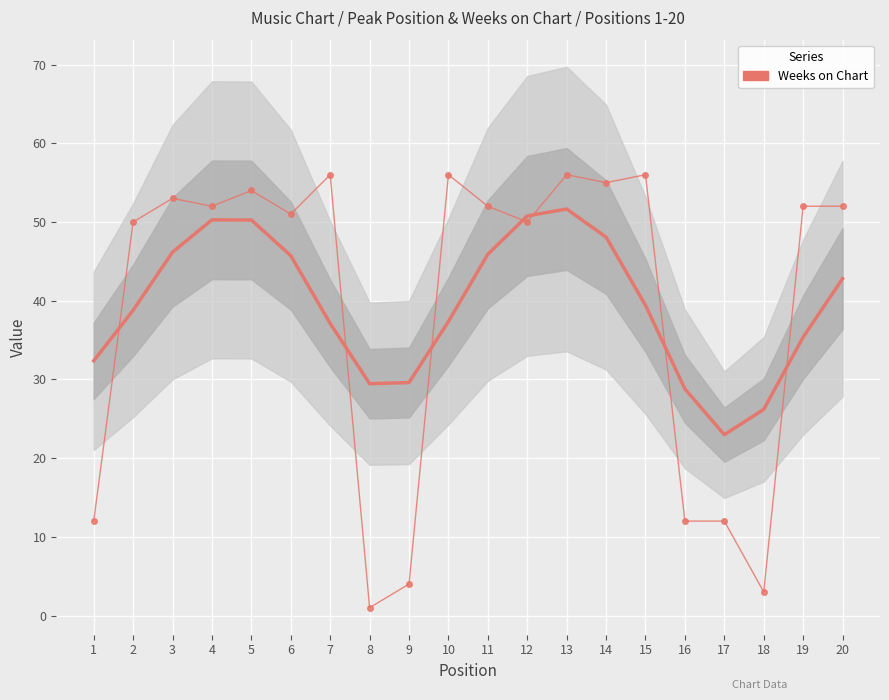

What is the sum of all Weeks on Chart values?

789.0